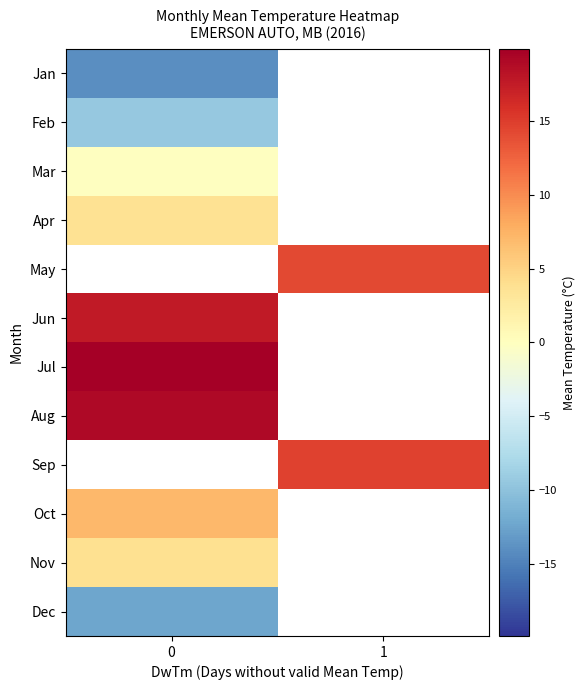

At how many categories does at least one series exceed 11?

2